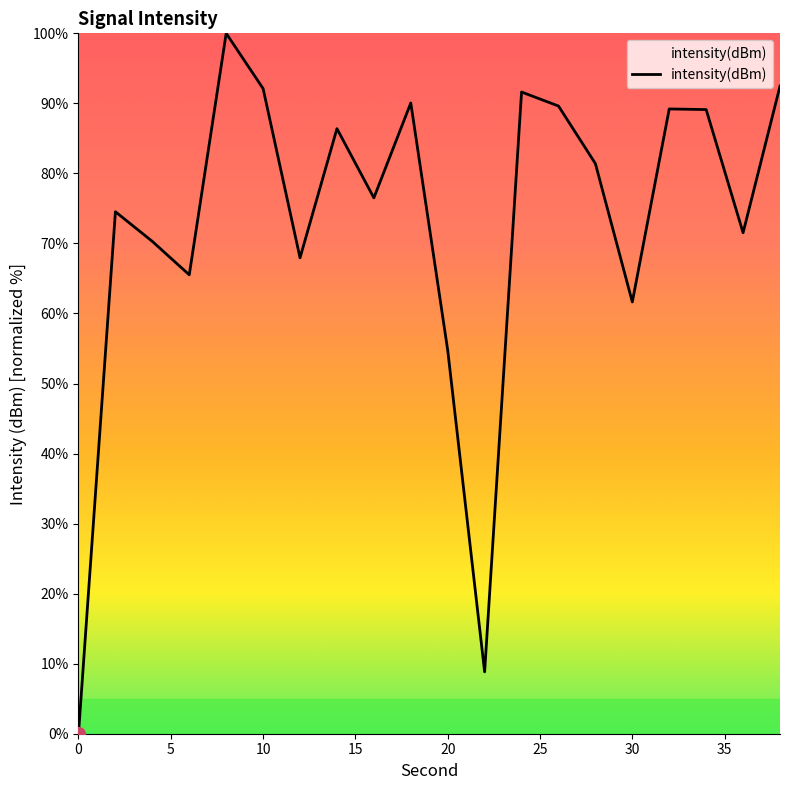

What is the difference between the maximum and minimum values?

100.0